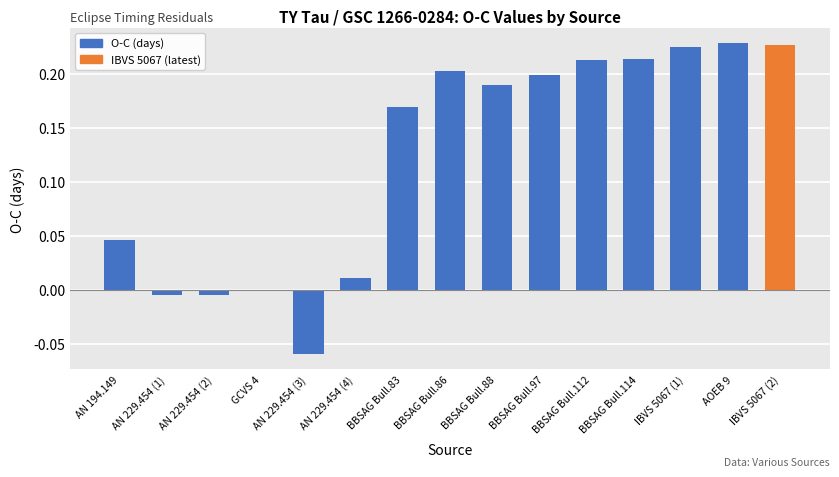

How many categories are shown in the chart?

15